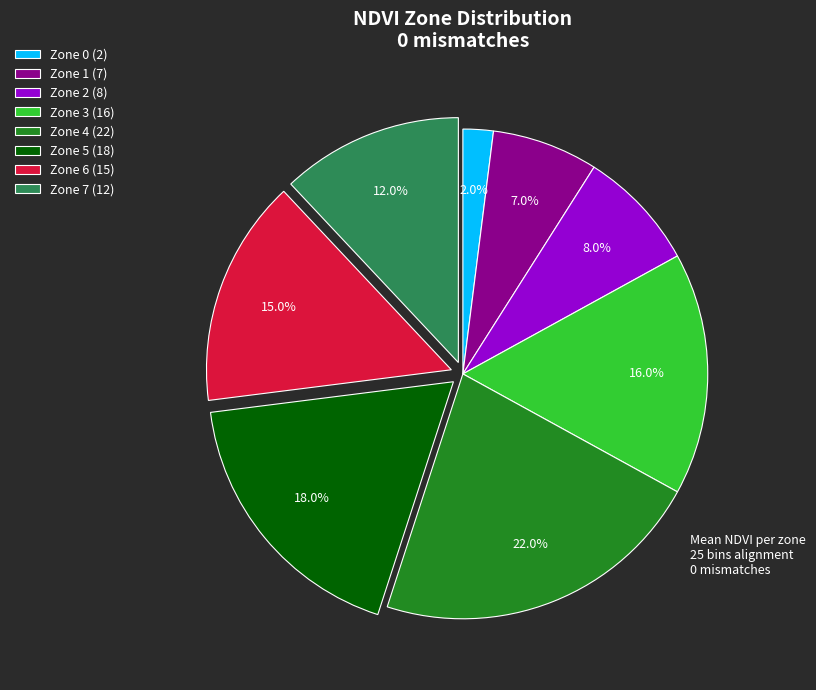

Does any single category account for the majority?

No